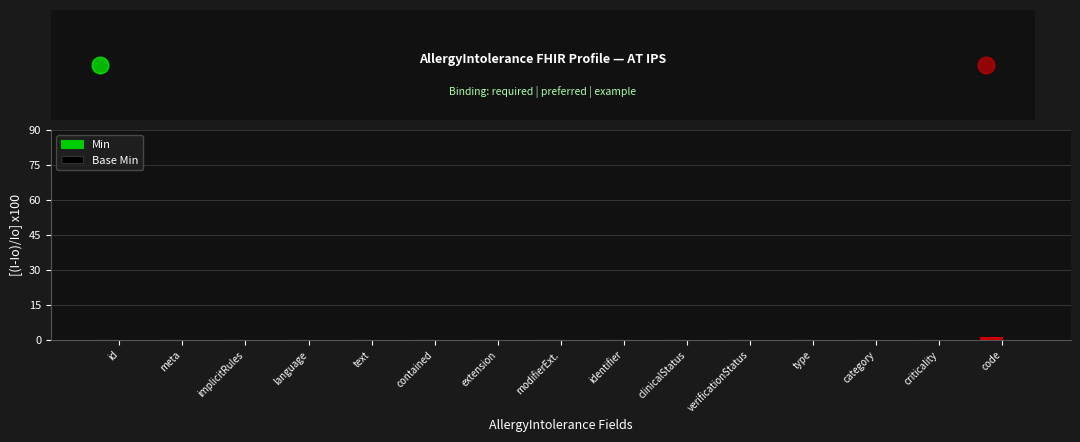

Is it true that the value at clinicalStatus is 0?

True